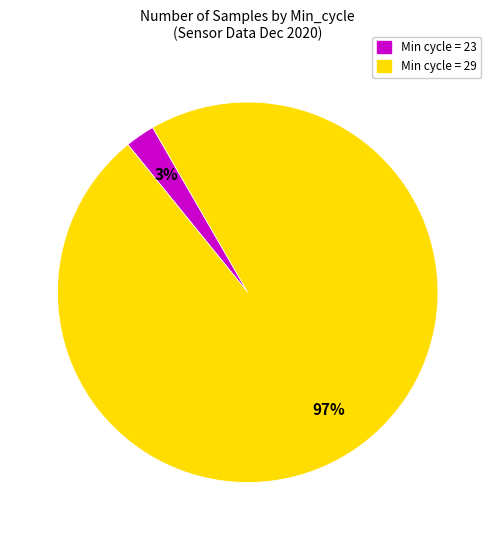

To the nearest percent, what is the average slice percentage?

50%